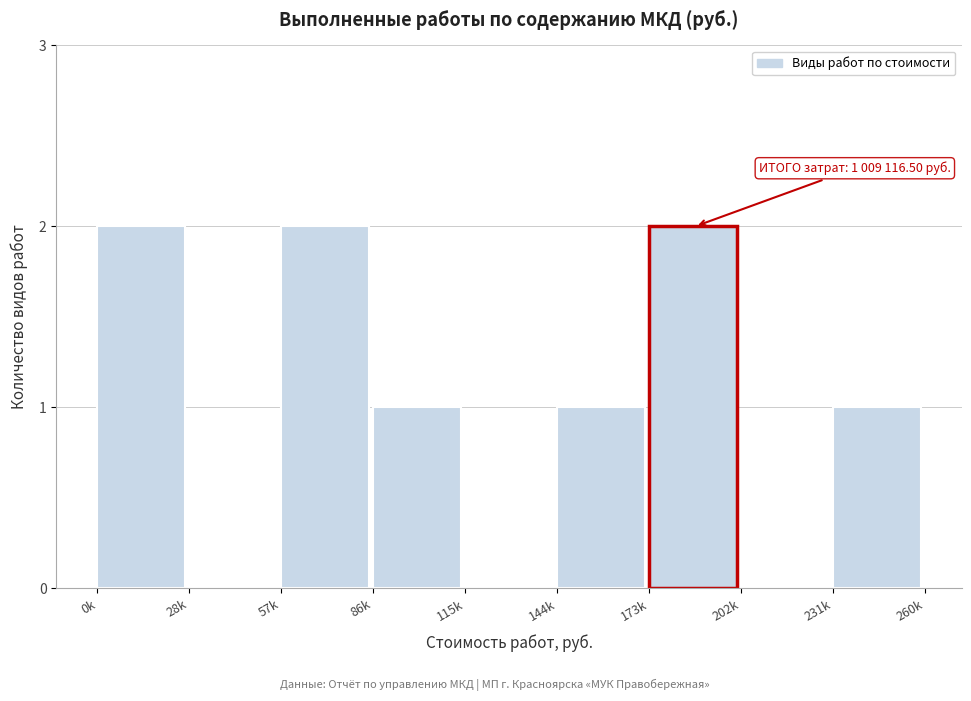

Reading right to left, extract all data points from this chart.

231k=1	202k=0	173k=2	144k=1	115k=0	86k=1	57k=2	28k=0	0k=2